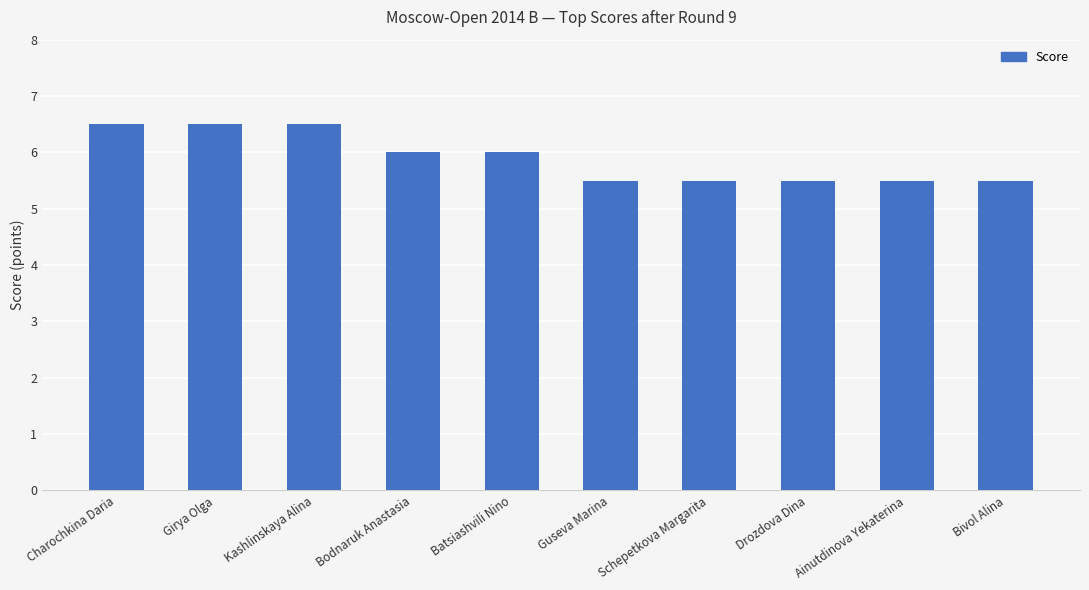

The chart shows a value of 2.5 at Batsiashvili Nino. True or false?

False